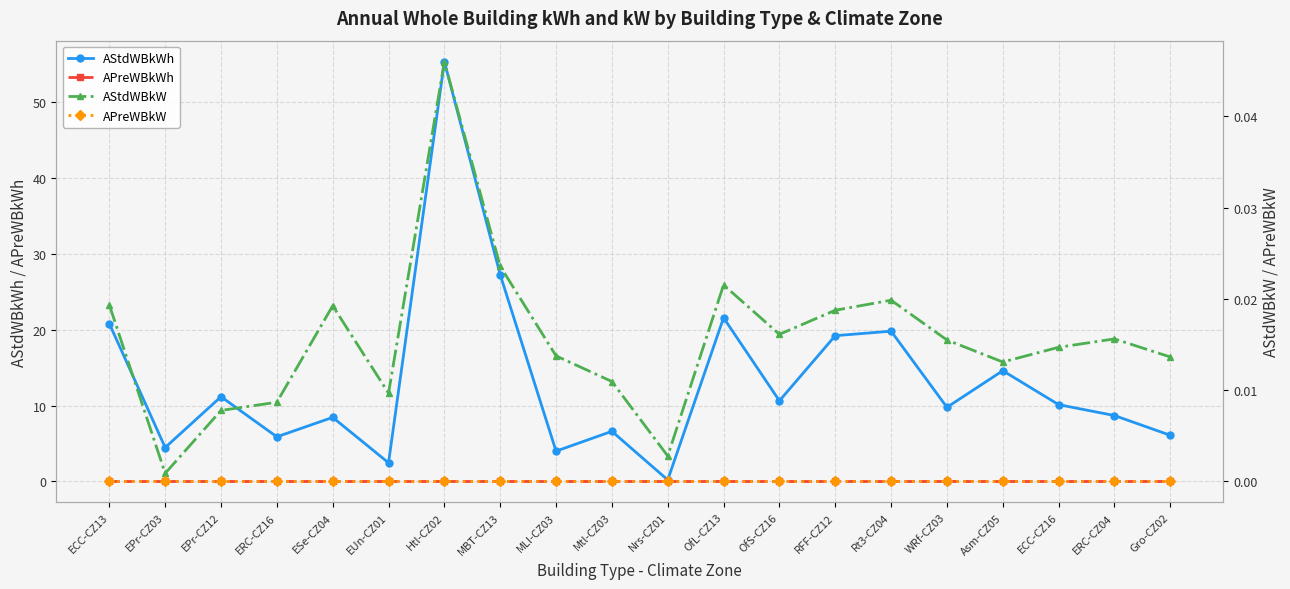

Is the value of AStdWBkWh at OfL-CZ13 greater than the value of APreWBkWh at WRf-CZ03?

Yes